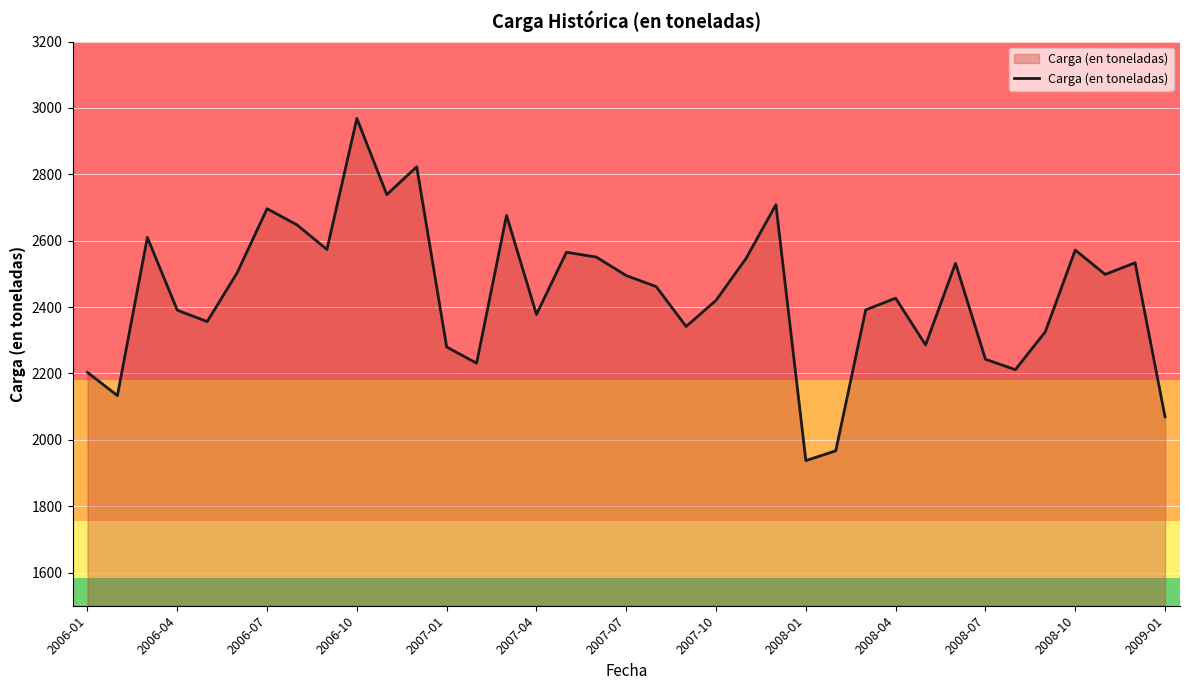

What is the difference between the maximum and minimum values?

1031.2